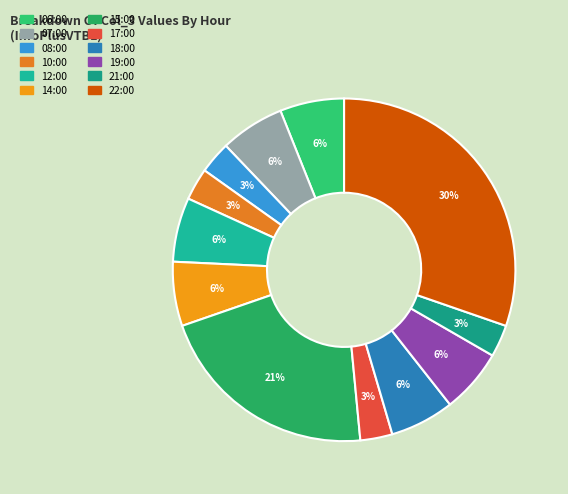

To the nearest percent, what is the difference between the 06:00 and 10:00 slice percentages?

3%